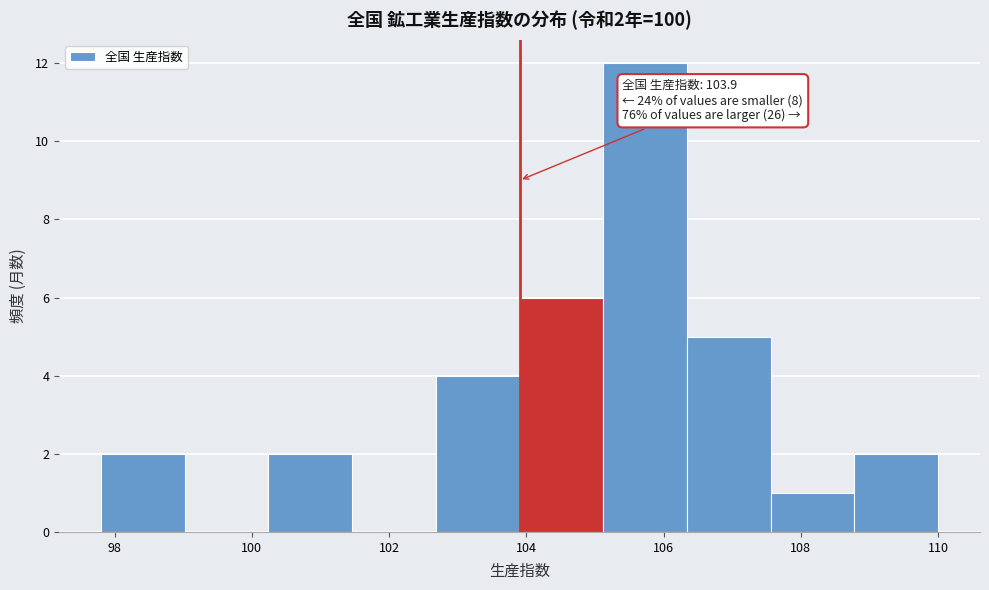

Which range on the x-axis has the tallest bar?

105.12 to 106.34